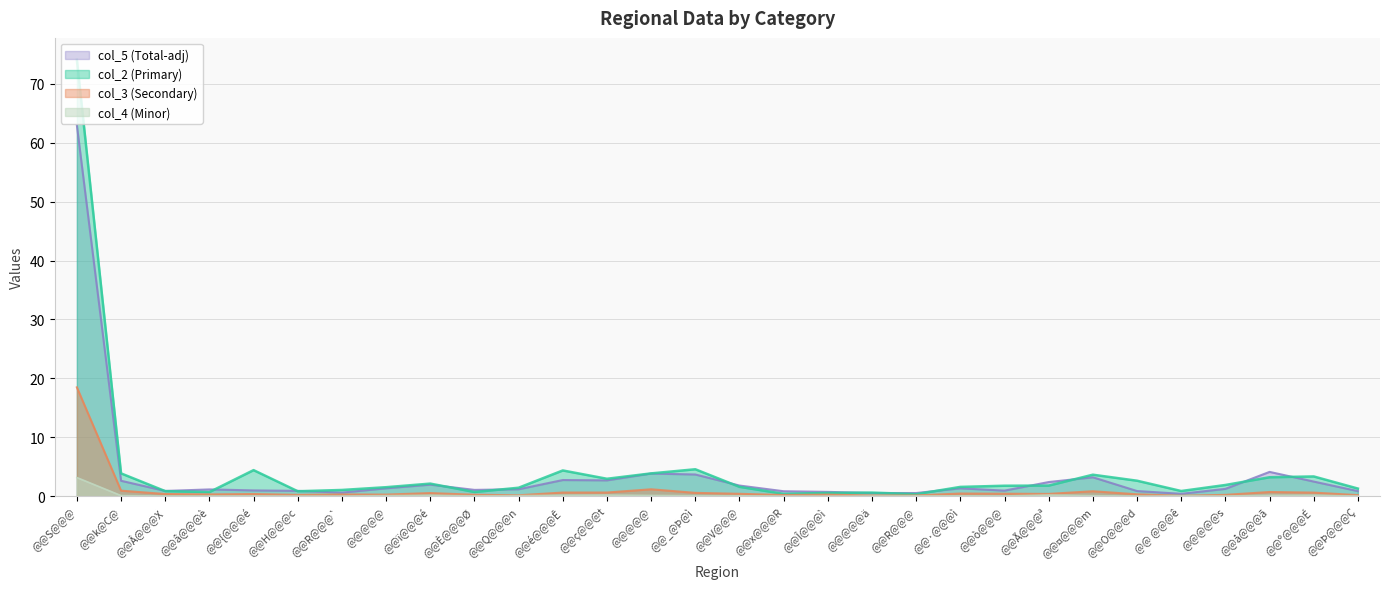

Rank the series by their average value, from highest to lowest.

col_2 (Primary), col_5 (Total-adj), col_3 (Secondary), col_4 (Minor)